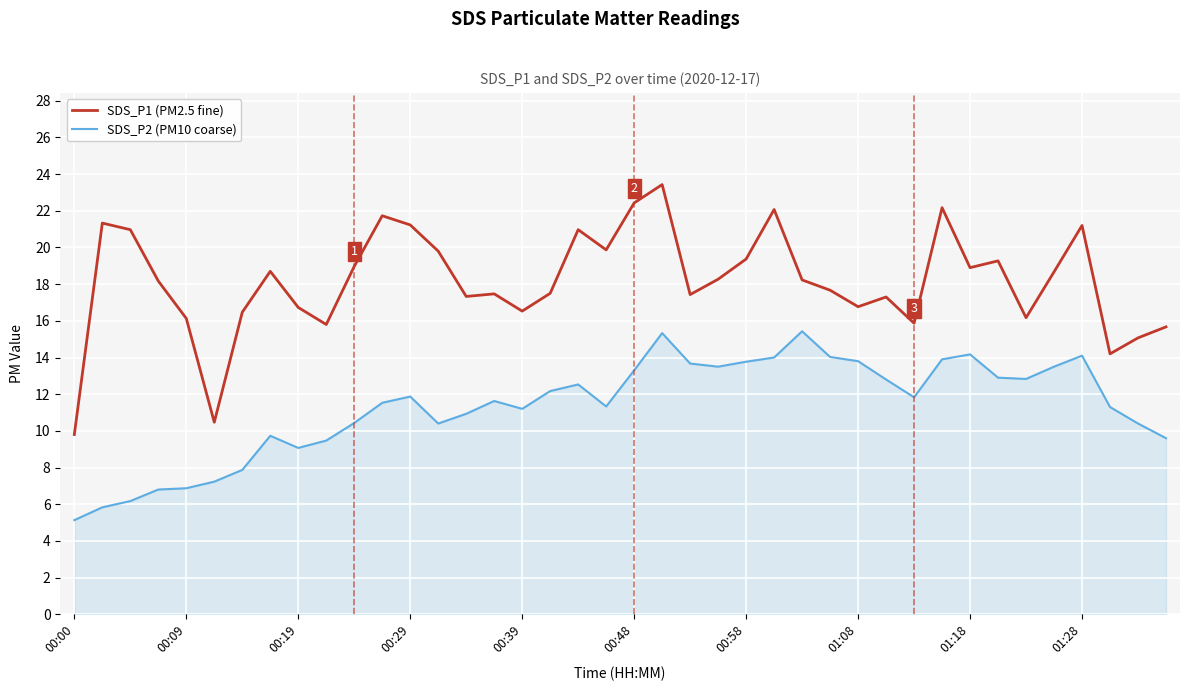

What is the lowest value of the SDS_P2 (PM10 coarse) series?

5.1